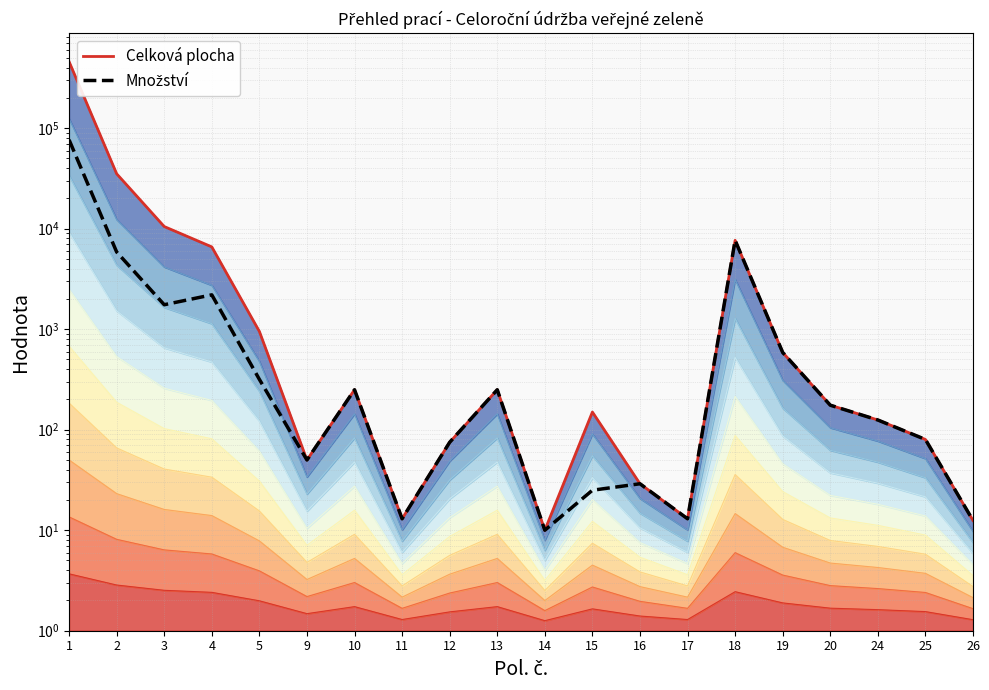

True or false: Množství and Celková plocha cross at least once.

False